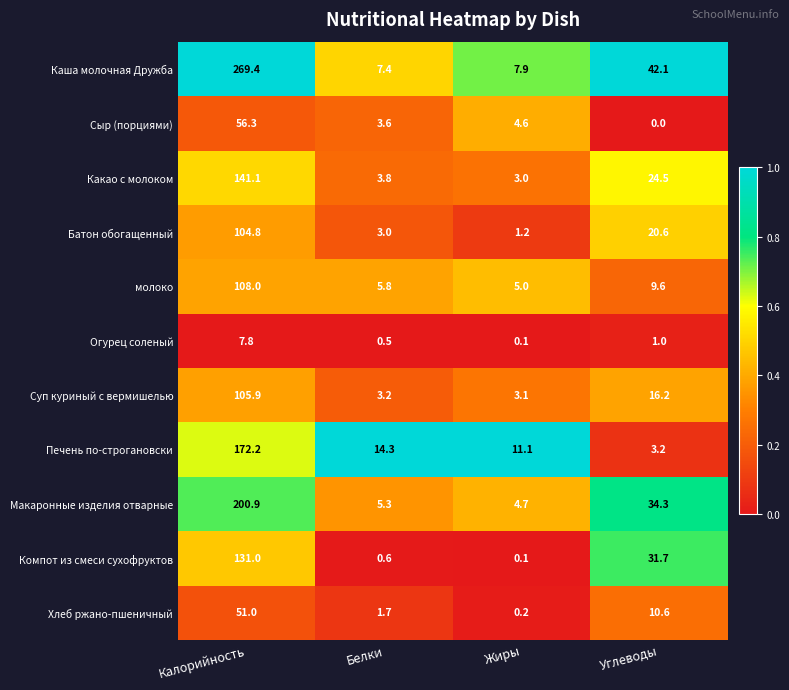

What is the sum of all Макаронные изделия отварные values?

245.2